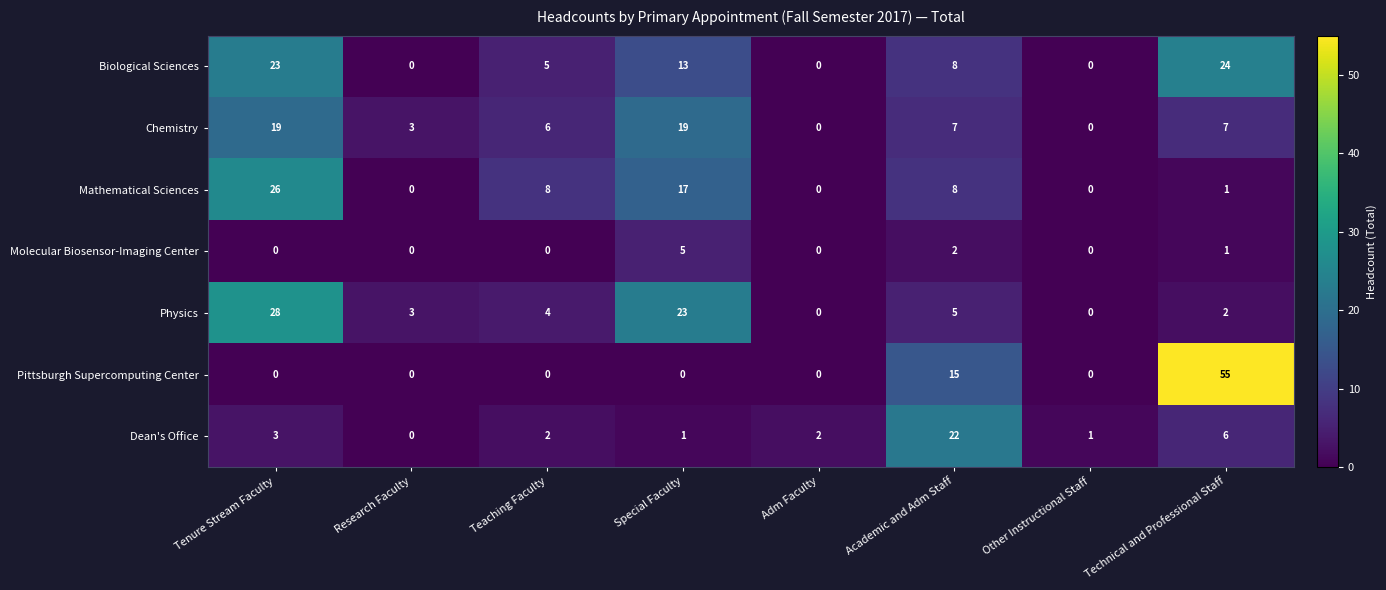

The Physics series shows 5 at Academic and Adm Staff. True or false?

True